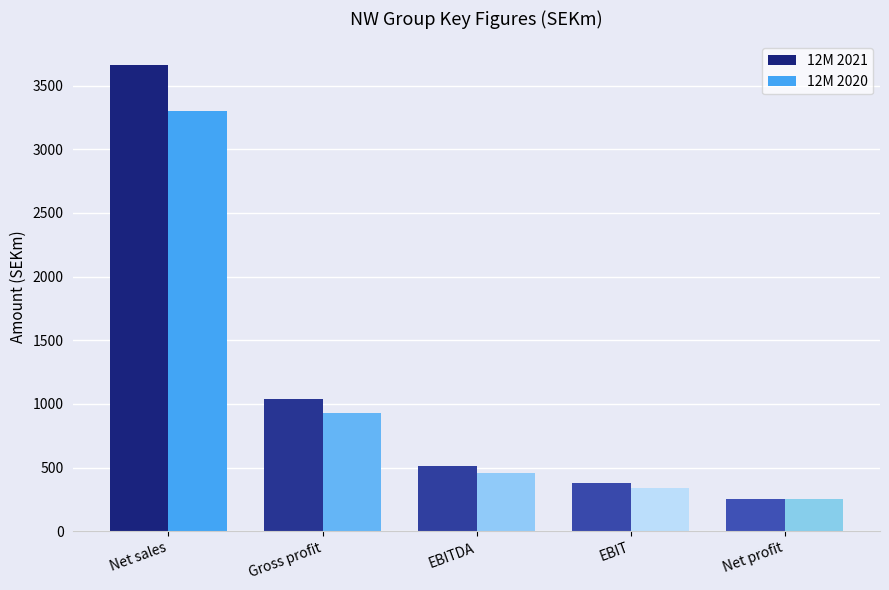

True or false: 12M 2021 has a value of 256.3 at Net profit.

True